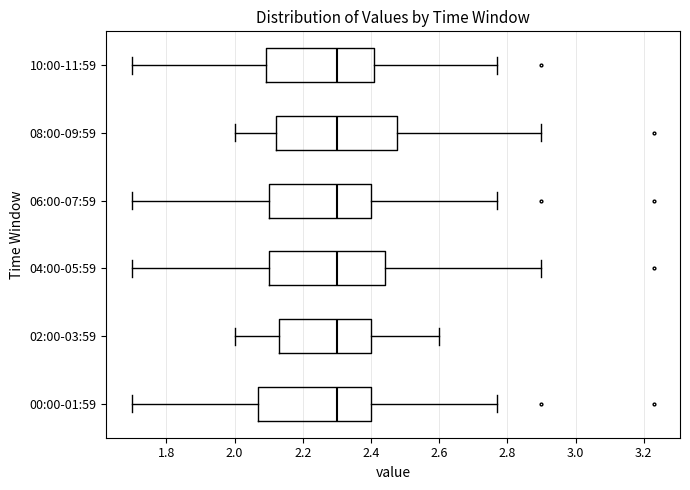

Where is the left edge of the box for 08:00-09:59 on the x-axis? The values are not printed on the chart, so give them approximately, as read against the axis.

2.12